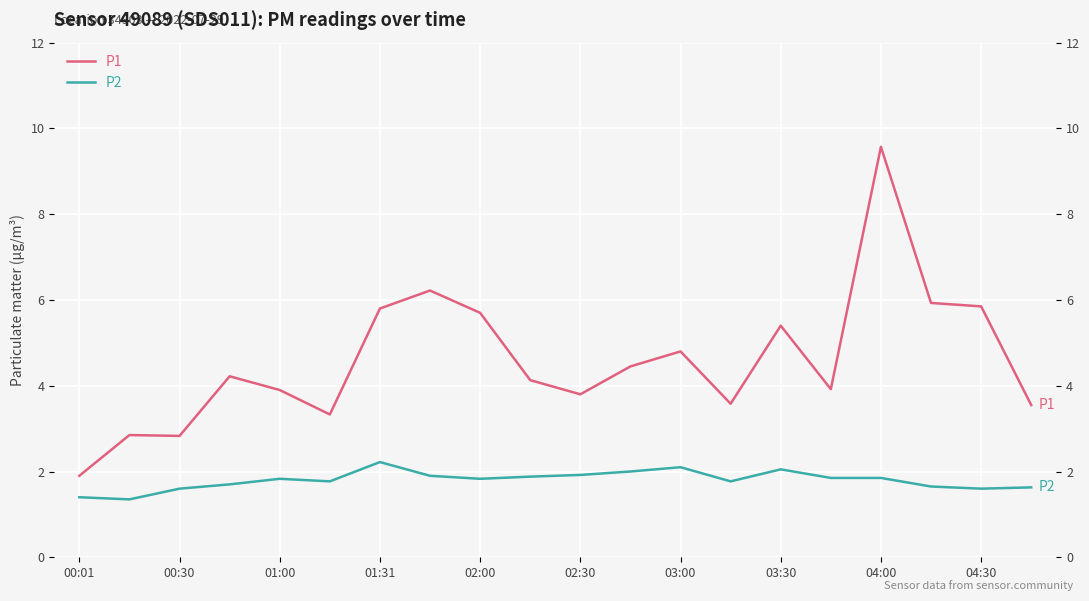

Which series has the widest spread of values?

P1